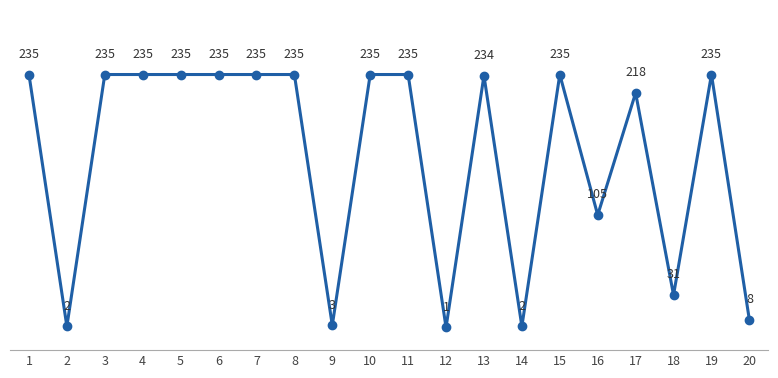

Between 13 and 1, which is larger?

1